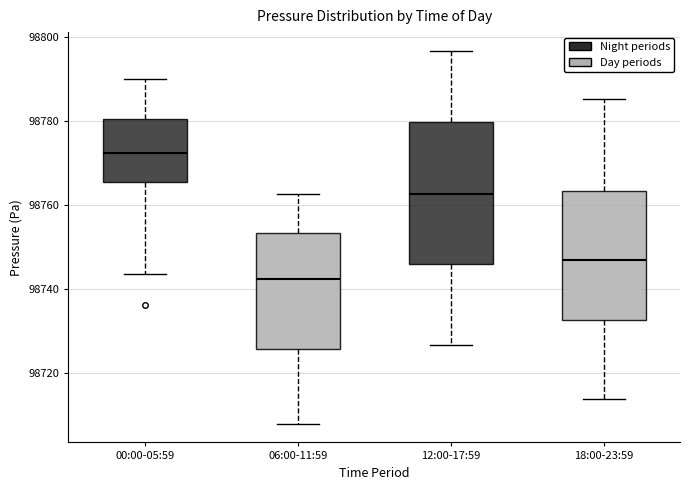

Which box is the tallest, from its lower edge to its upper edge?

12:00-17:59